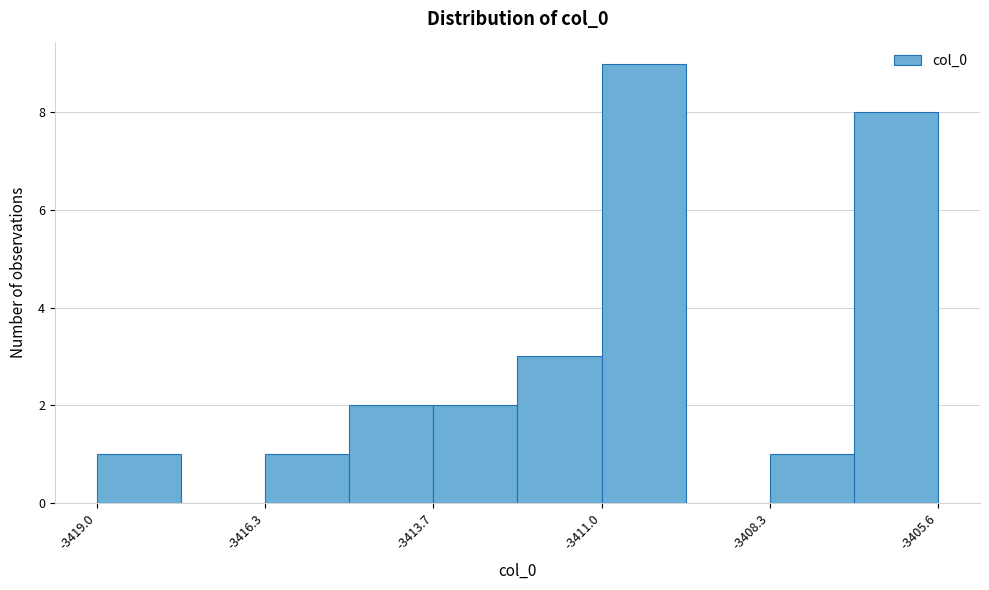

Around what value on the x-axis is the tallest bar? Give the approximate position of its centre, as read against the axis.

-3410.5